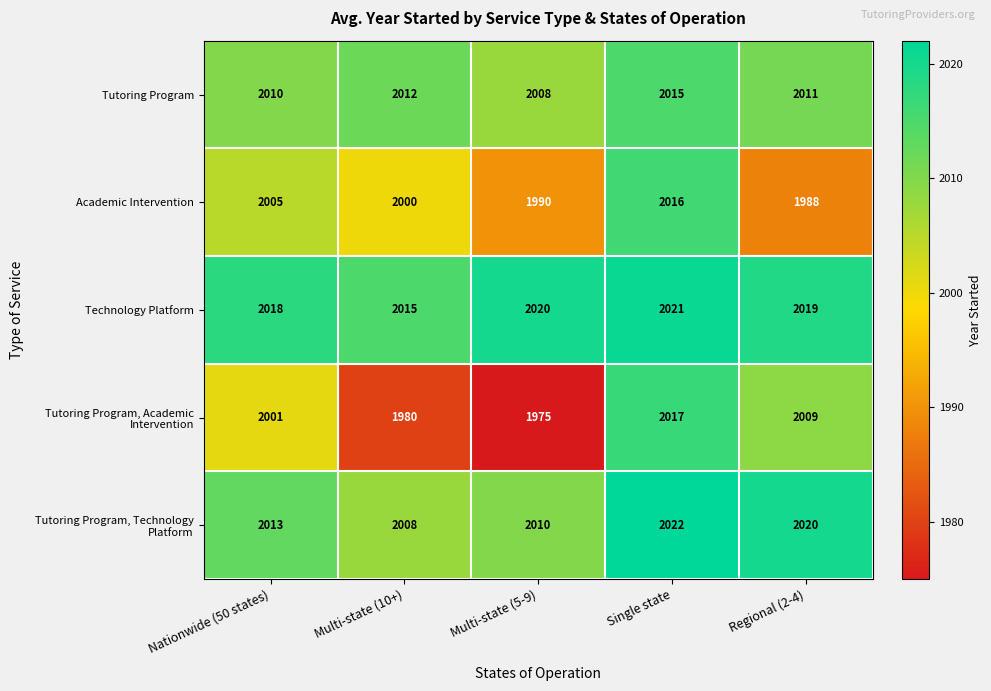

Count the Technology Platform values in the range 2018 to 2020.

3